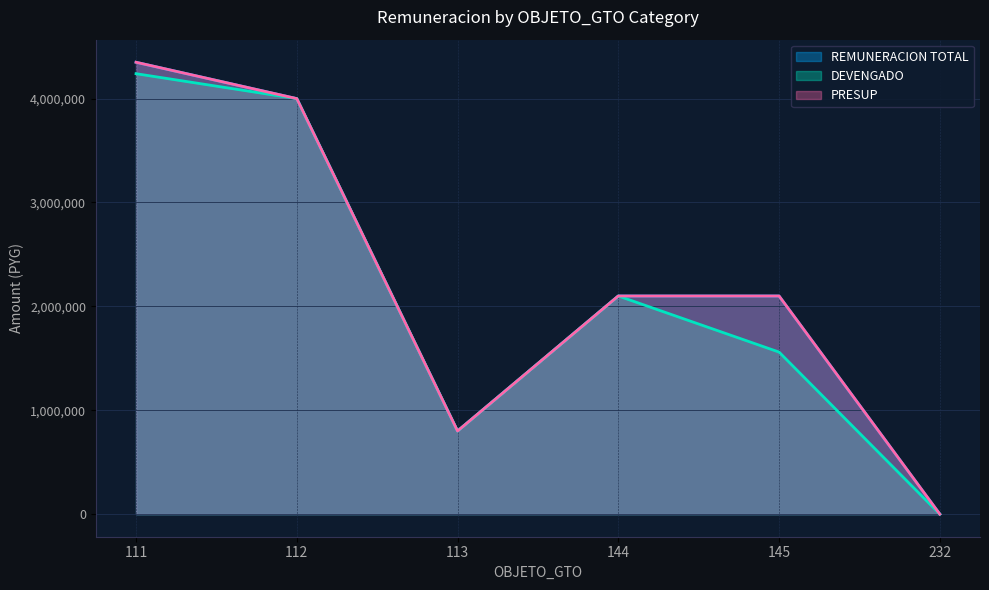

What are all the series names shown in the legend?

REMUNERACION TOTAL, DEVENGADO, PRESUP